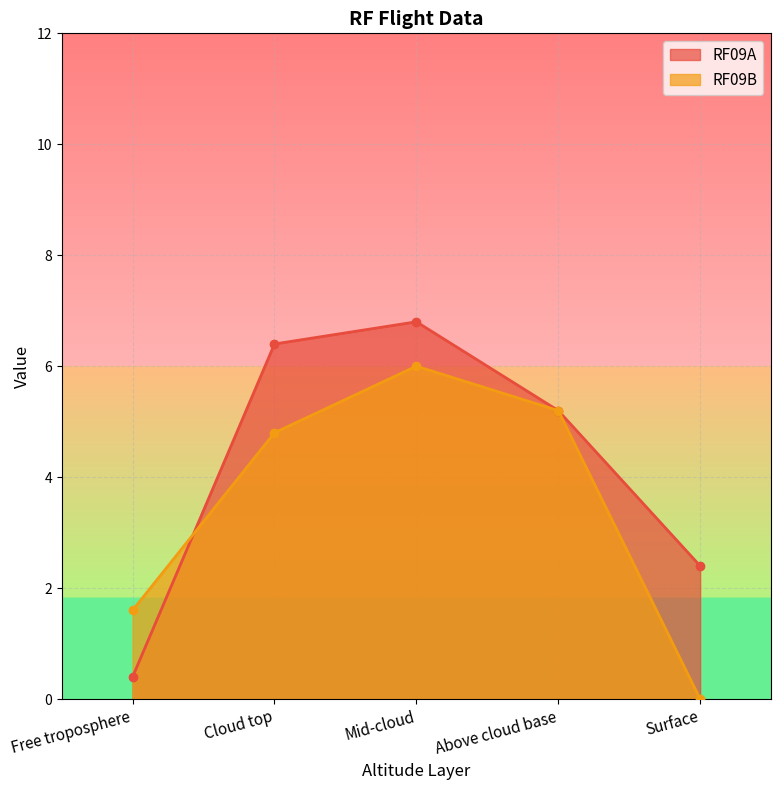

What is the sum of the RF09A values at Mid-cloud and Cloud top?

13.2